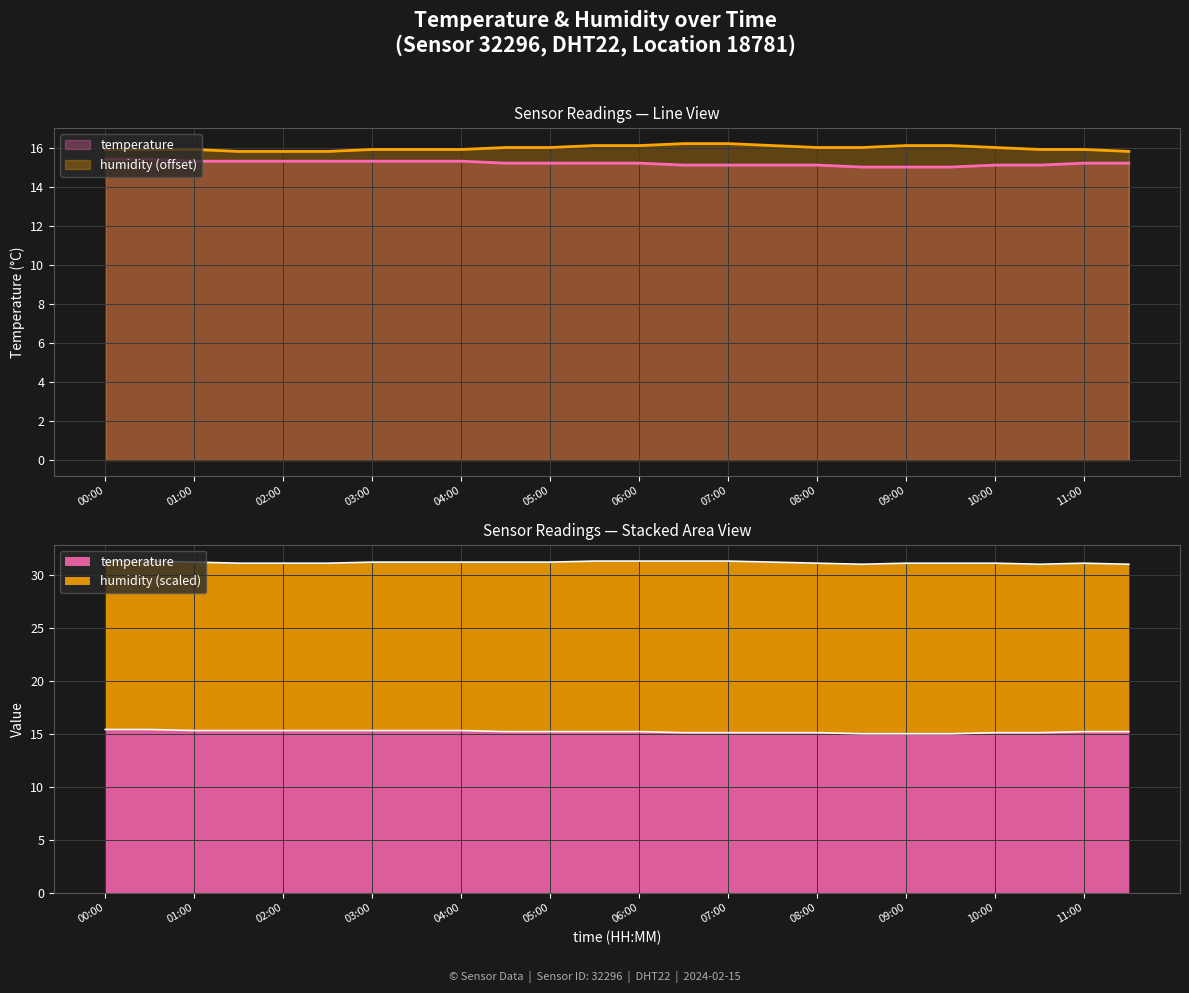

What is the value of the humidity point at the 3rd from the left?

15.9